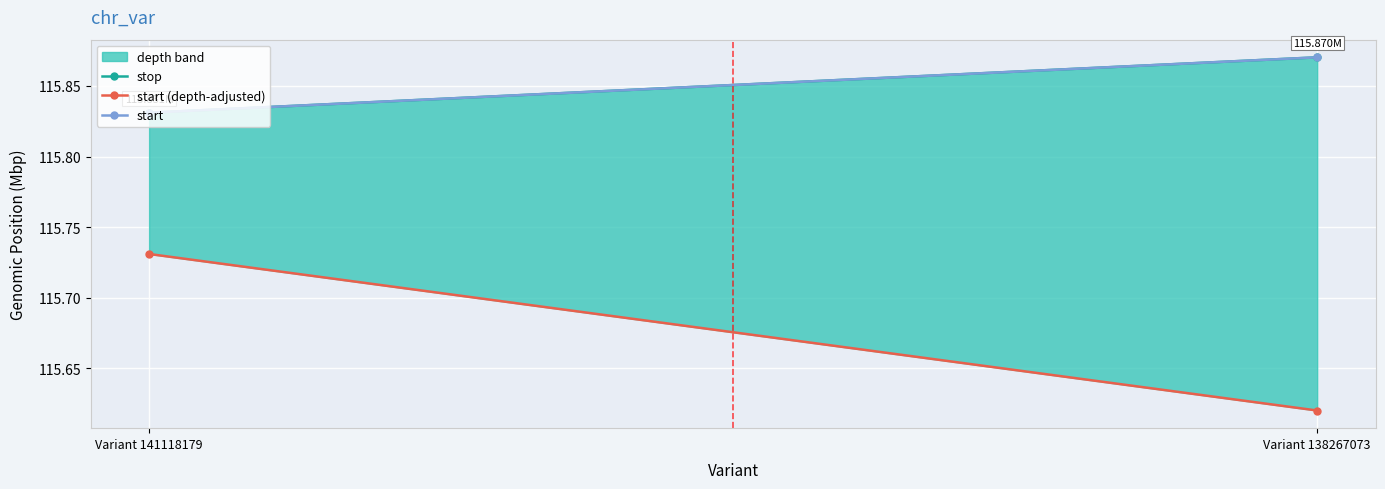

What is the sum of the start (depth-adjusted) values at Variant 138267073 and Variant 141118179?

231.4